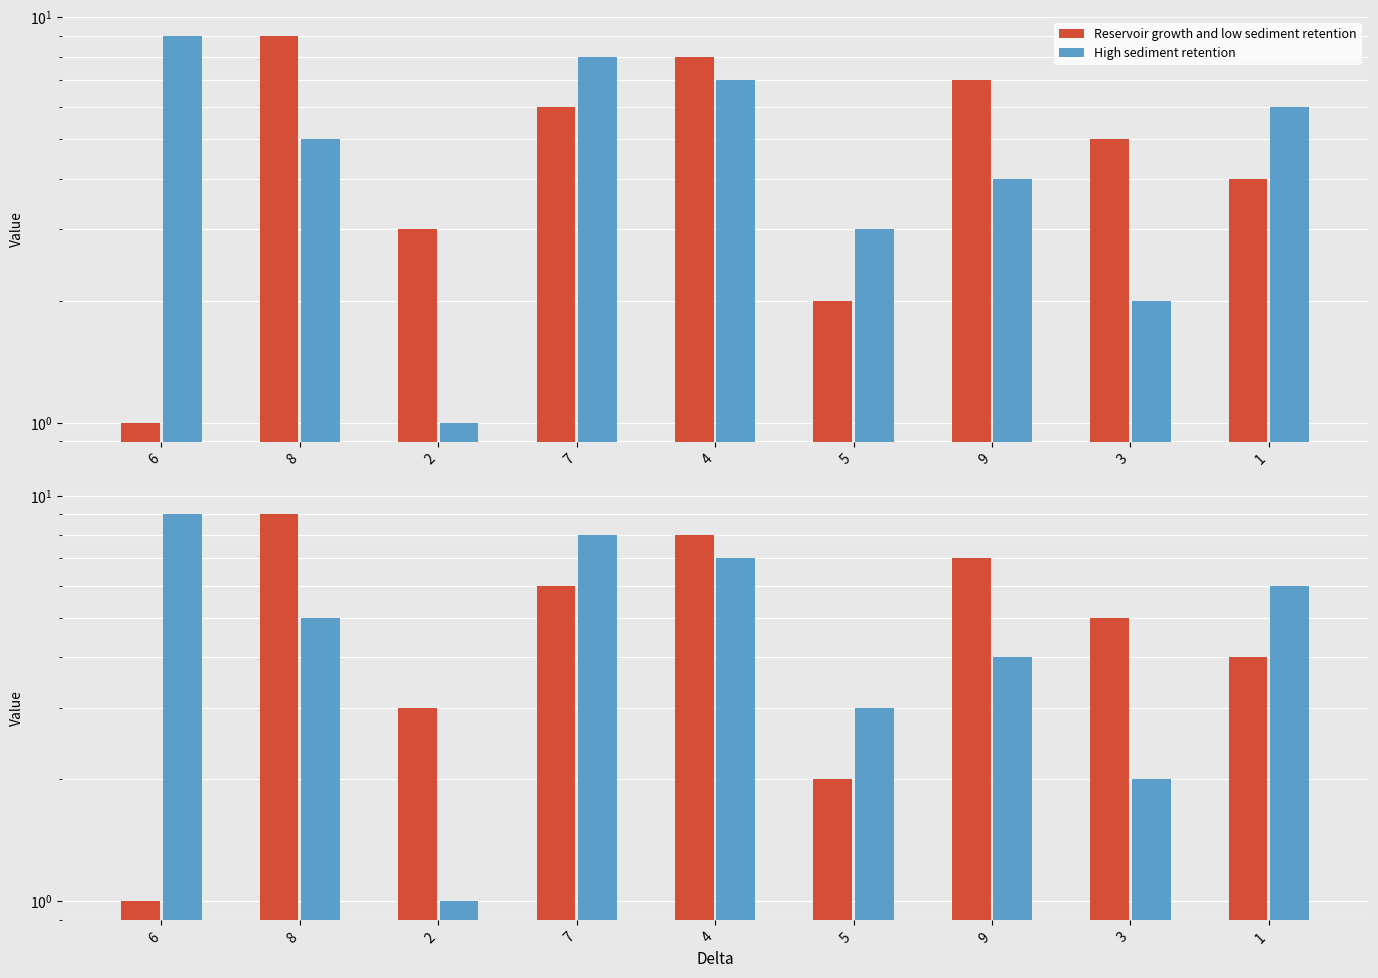

True or false: col_8 has a value of 14 at 6.

False